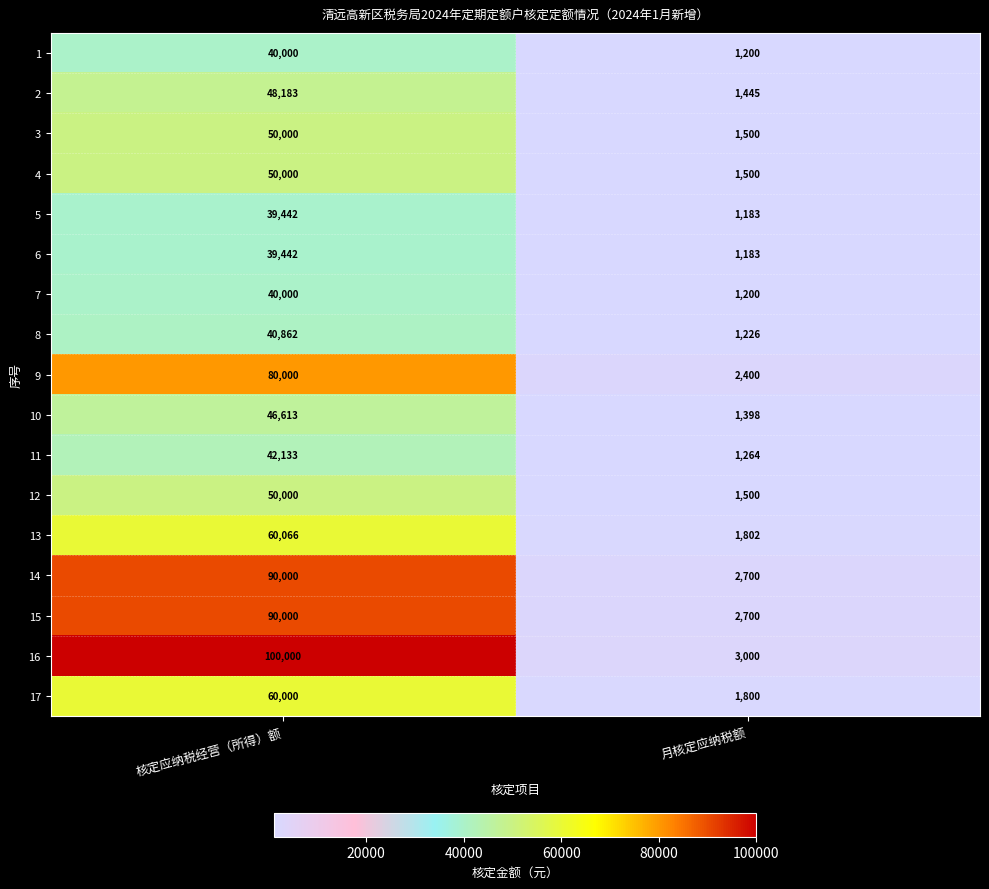

Between 核定应纳税经营（所得）额 and 月核定应纳税额, which series saw the biggest shift?

16